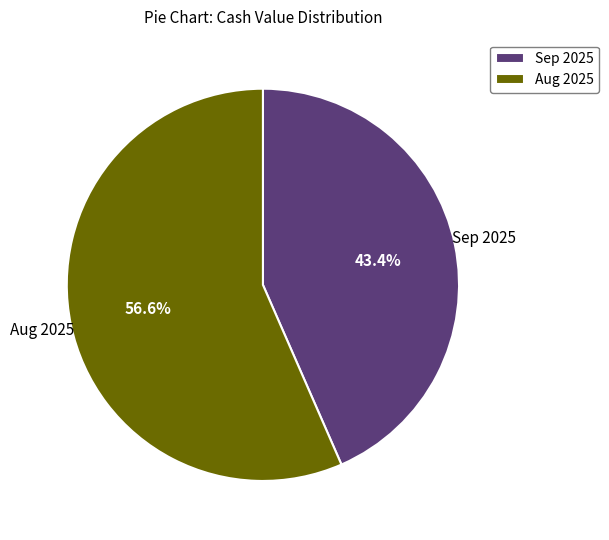

Which slice represents more than half of the pie?

Aug 2025